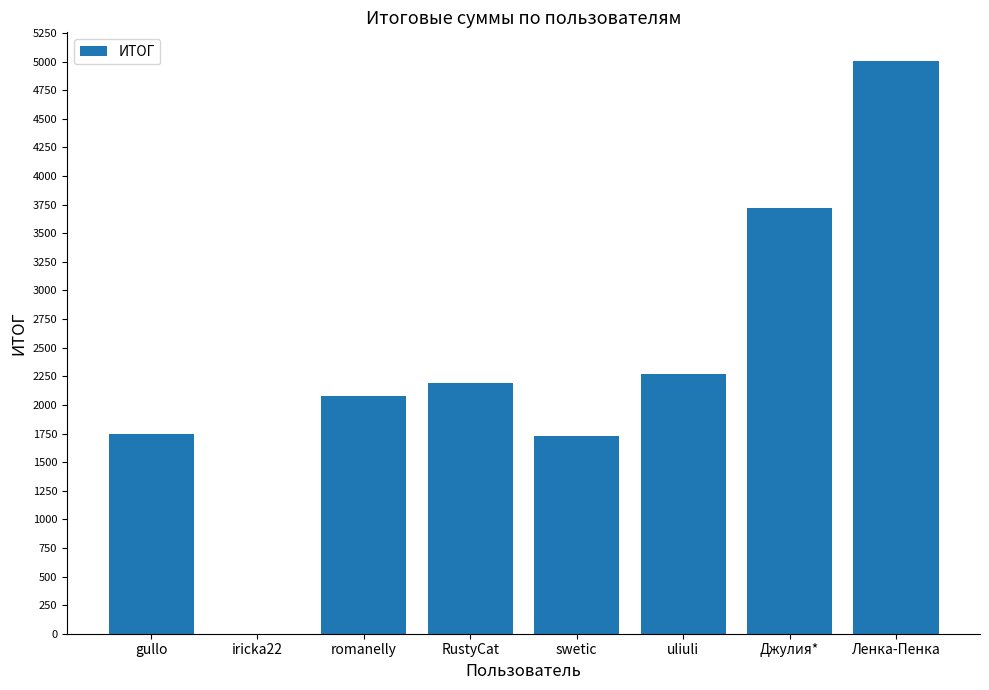

How many data points are above 2192?

4